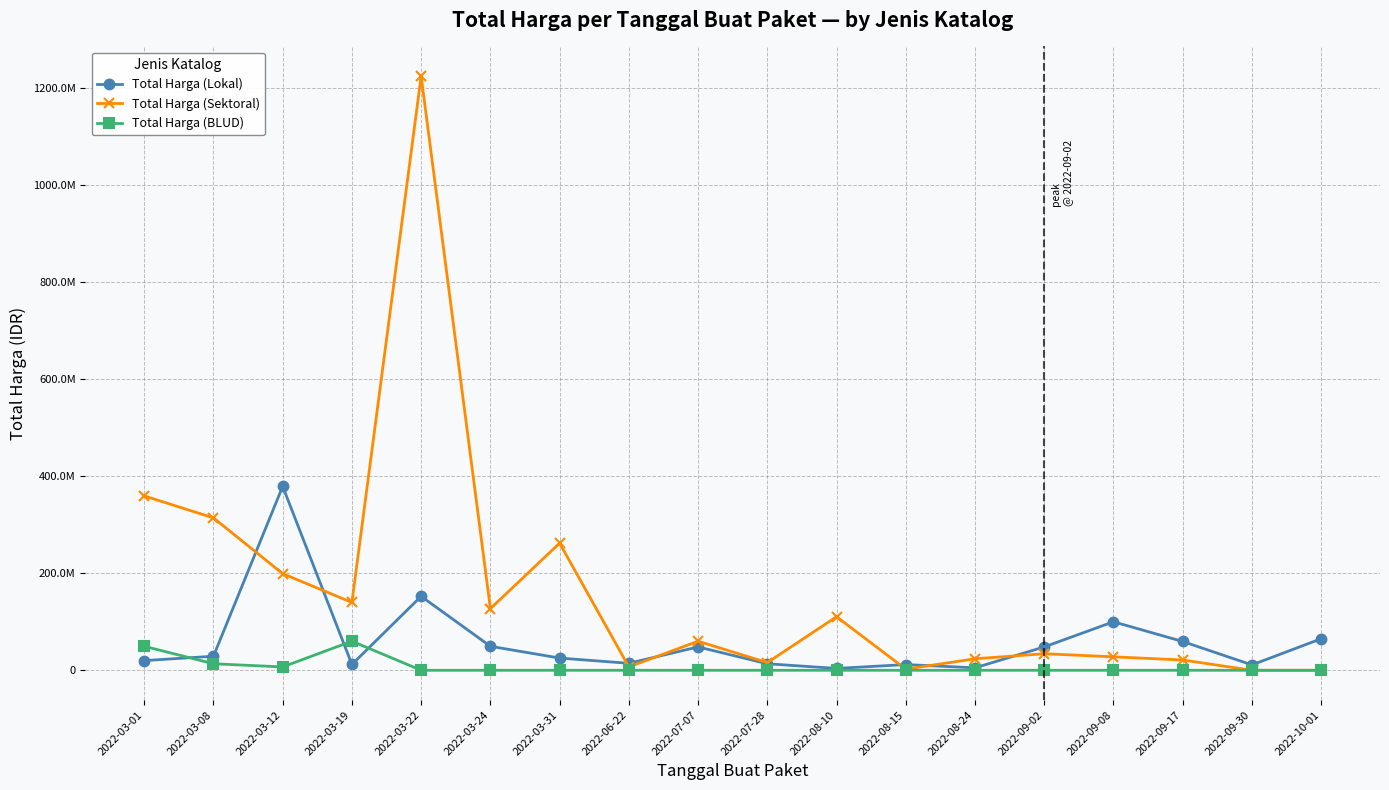

Is it true that Total Harga (Sektoral) equals 199200000 at 2022-03-12?

True